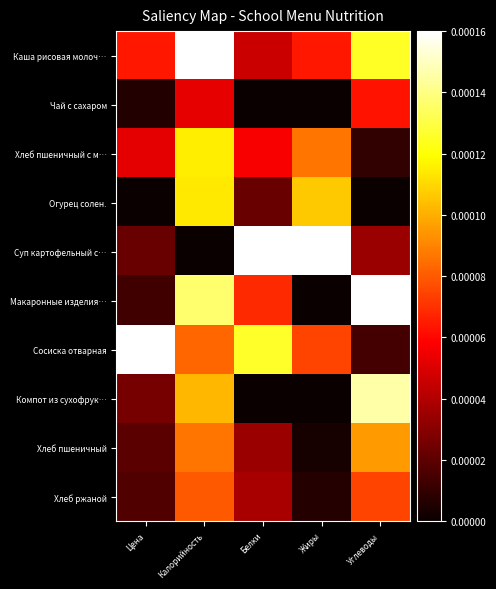

List the series in order of their peak value, lowest first.

Чай с сахаром, Хлеб ржаной, Хлеб пшеничный, Огурец солен., Хлеб пшеничный с м…, Компот из сухофрук…, Каша рисовая молоч…, Суп картофельный с…, Макаронные изделия…, Сосиска отварная